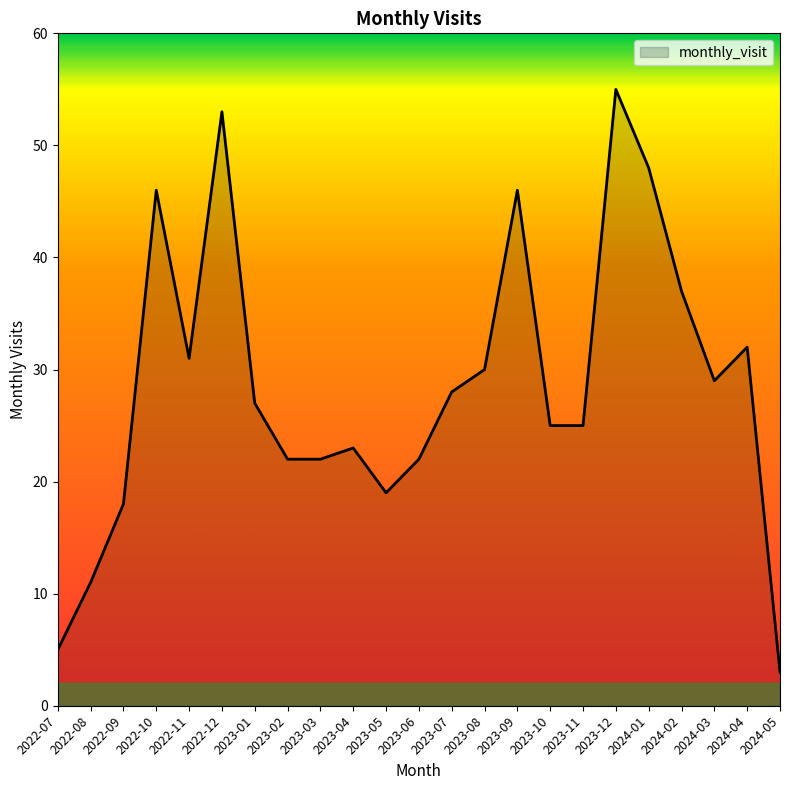

What is the sum of the values at 2022-11 and 2023-08?

61